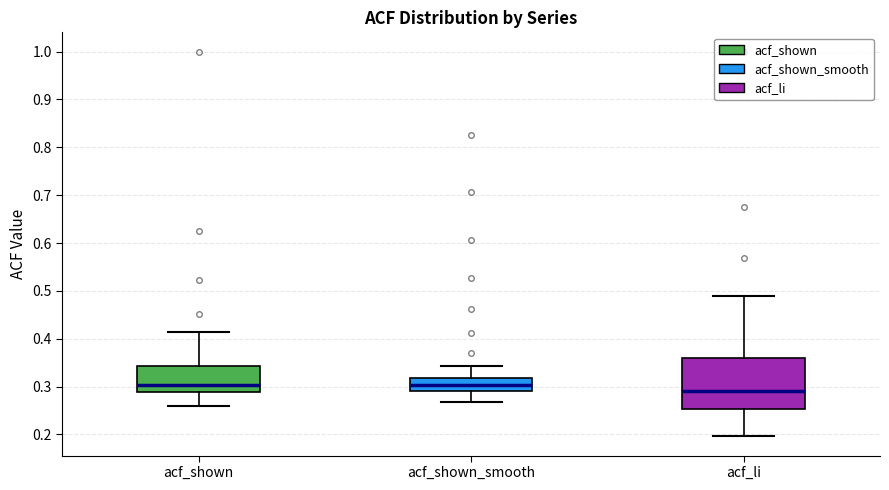

Where is the upper edge of the box for acf_li on the y-axis? The values are not printed on the chart, so give them approximately, as read against the axis.

0.36